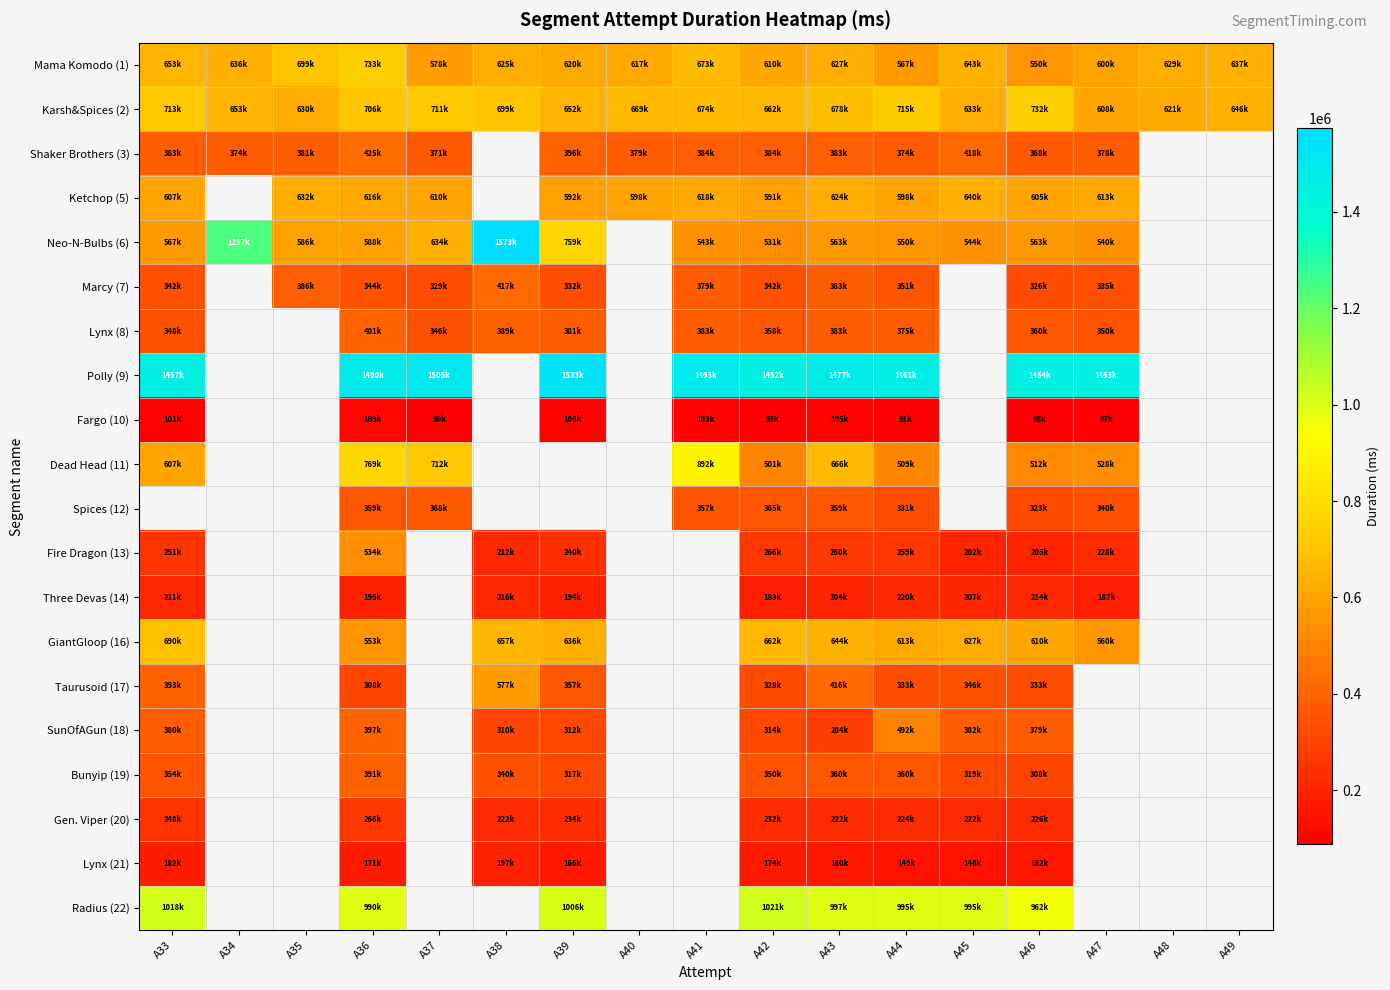

What is the lowest value of the GiantGloop (16) series?

553331.0